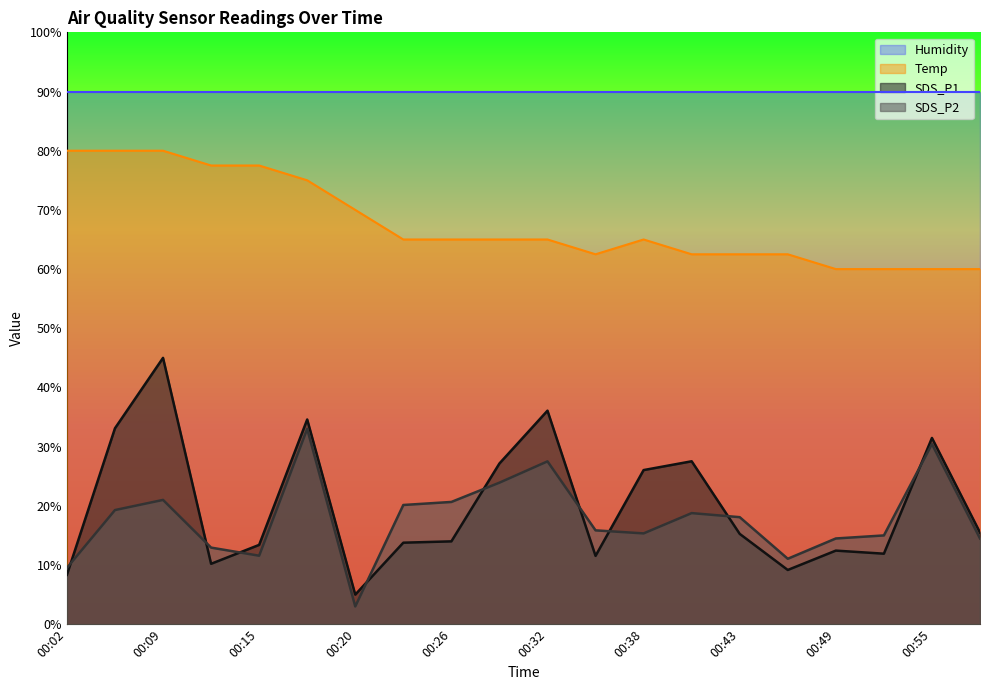

Is the value of Temp at 00:35 greater than the value of SDS_P2 at 00:32?

Yes